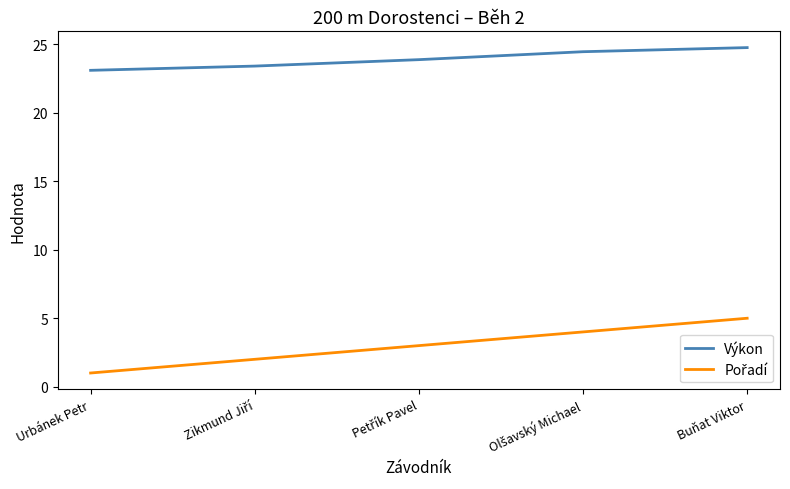

Which series has the largest total across all categories?

Výkon